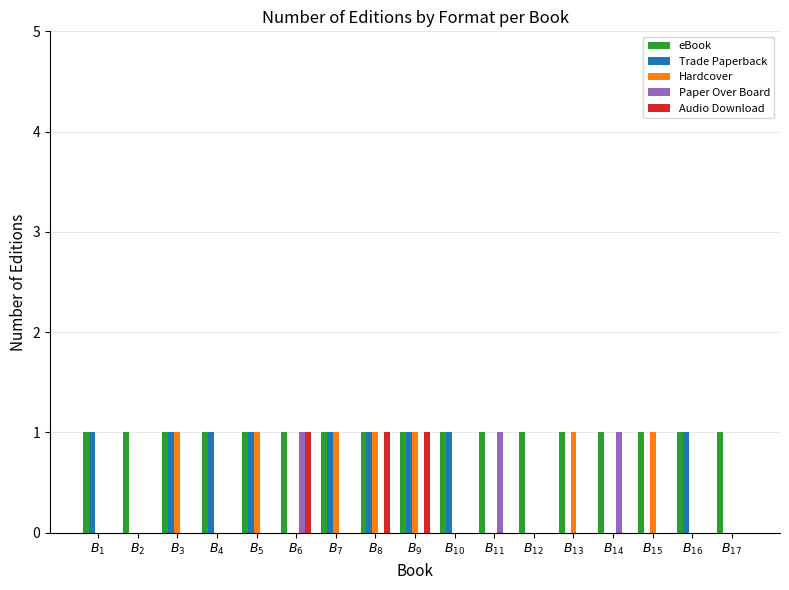

At which category does the chart reach its peak across all series?

$B_{1}$